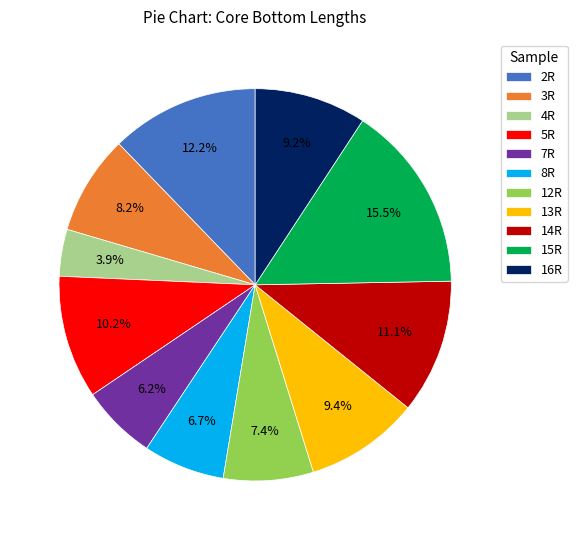

Does 4R represent more than half of the total?

No